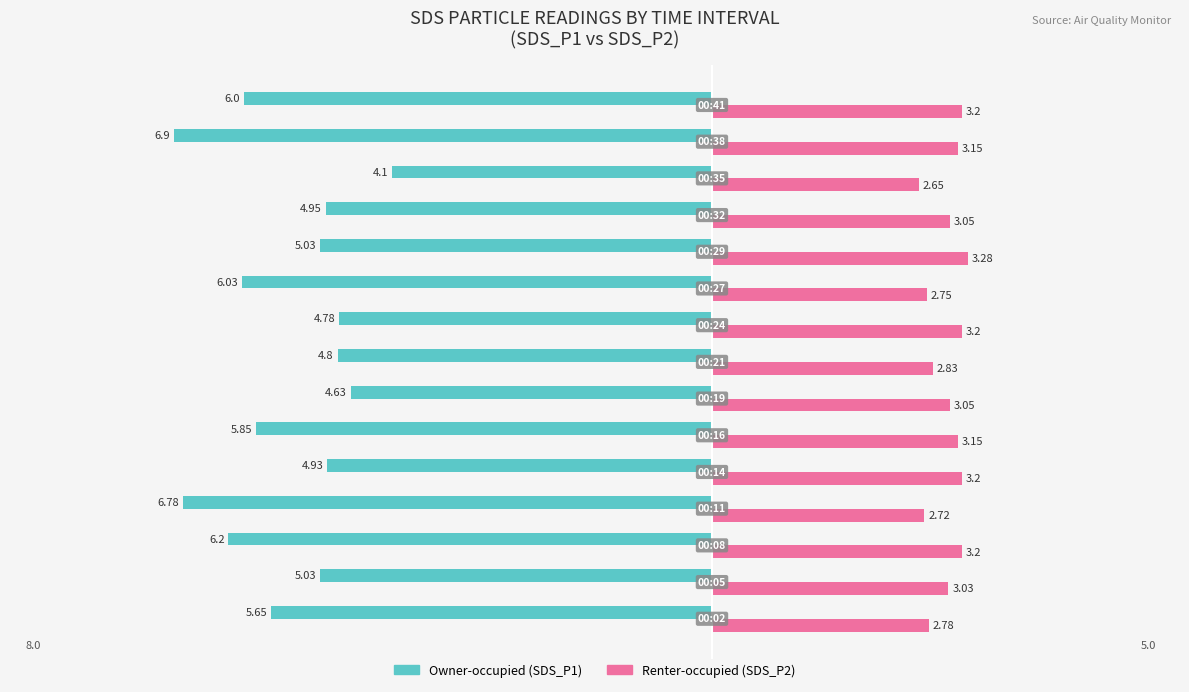

What are all the series names shown in the legend?

Owner-occupied (SDS_P1), Renter-occupied (SDS_P2)